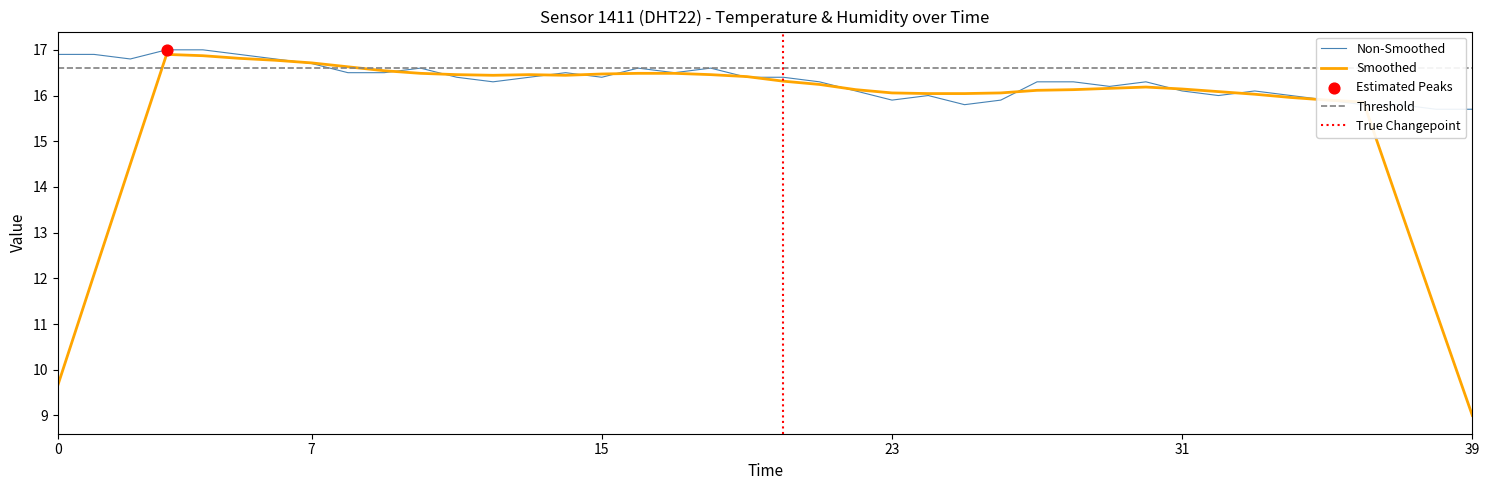

Which category has the lowest value in the Smoothed series?

39